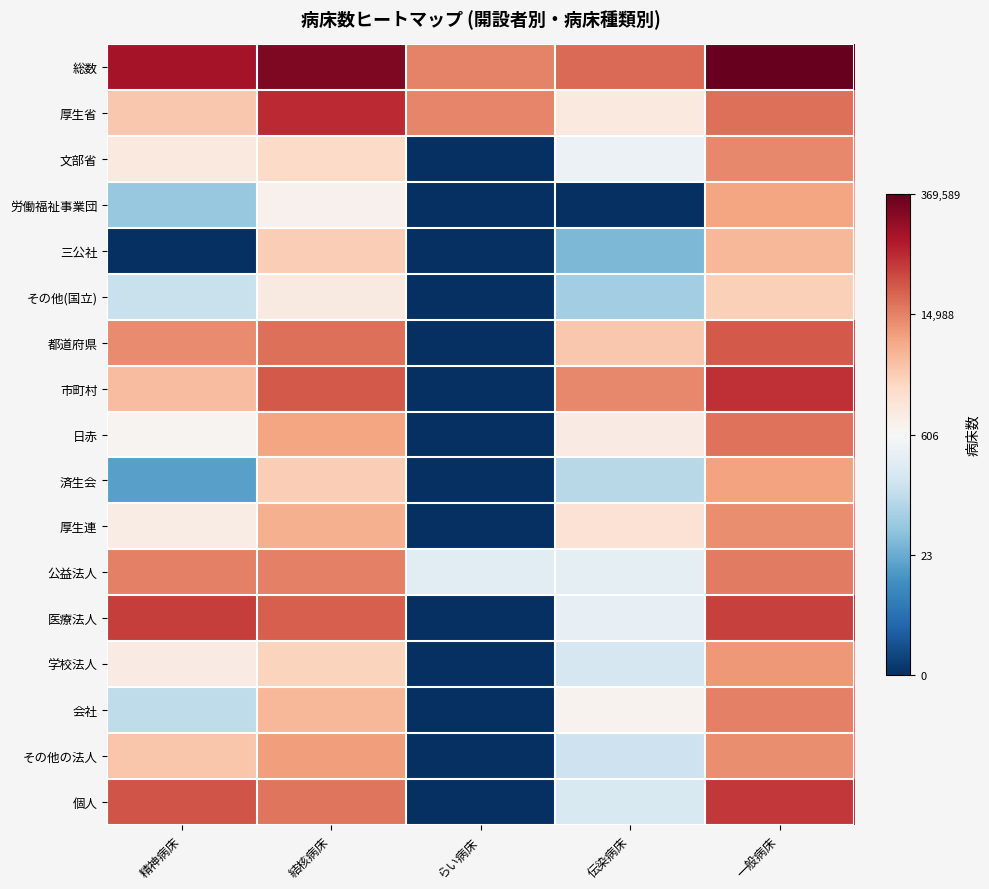

How many categories are shown in the chart?

5